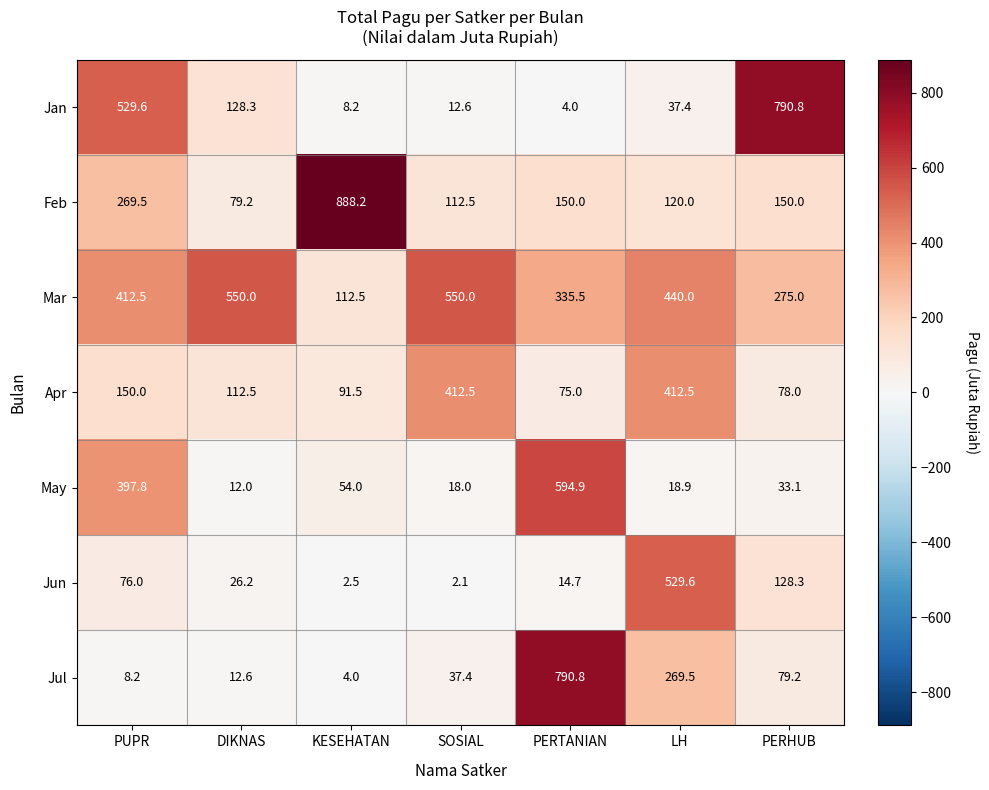

What is the smallest value displayed?

2.1